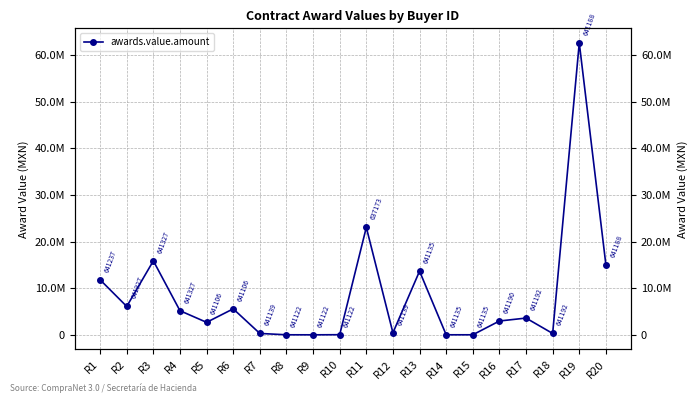

What is the maximum value shown in the chart?

62632080